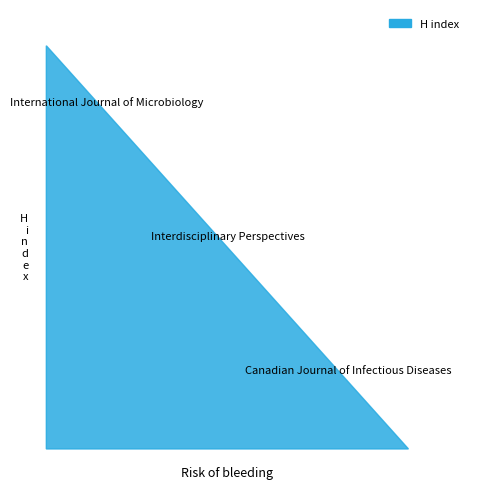

Reading left to right, extract all data points from this chart.

662	627	548